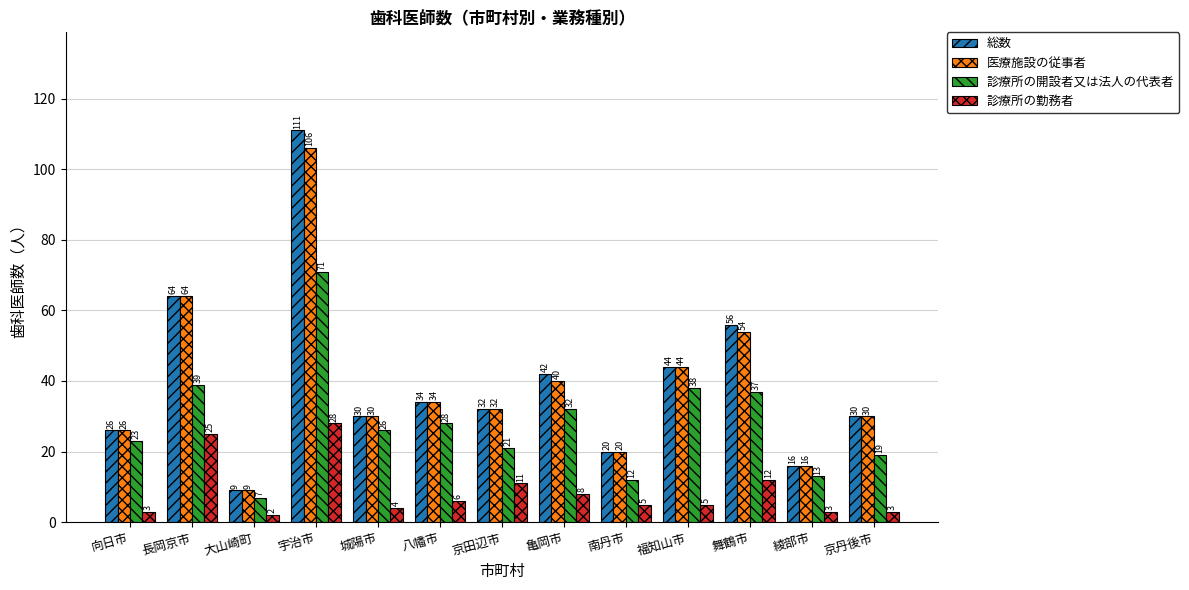

What position from the right is 長岡京市?

12